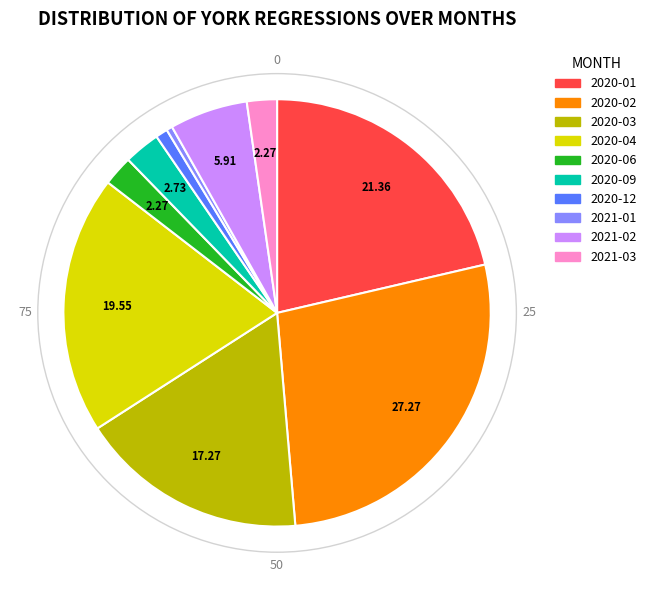

Is there any slice that represents more than half of the pie?

No